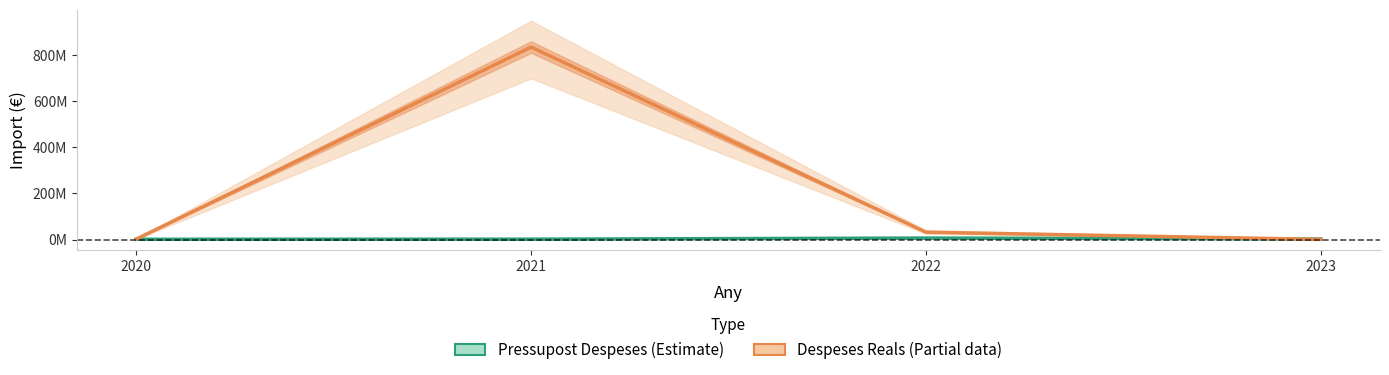

Is it true that Pressupost Despeses equals 1417650.0 at 2021?

True